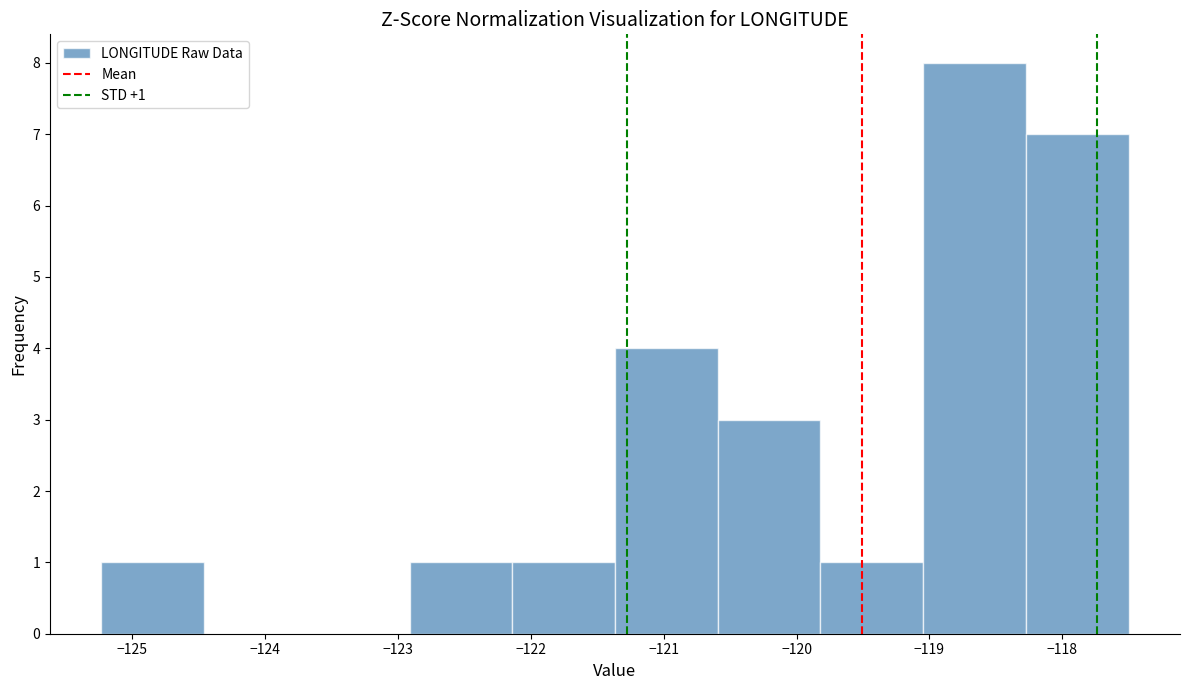

Over which range of the x-axis is the bar tallest?

-119.0 to -118.3